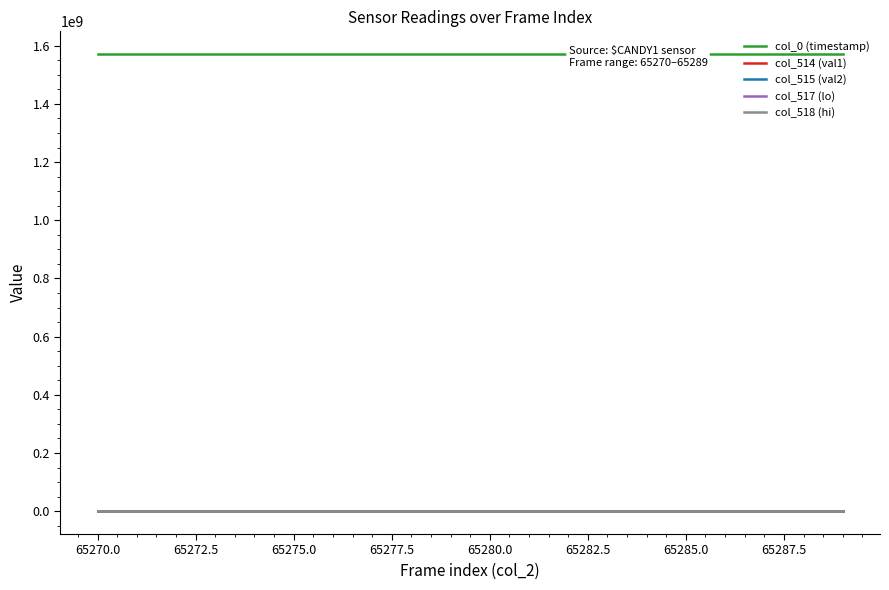

Which series has the largest total across all categories?

col_0 (timestamp)